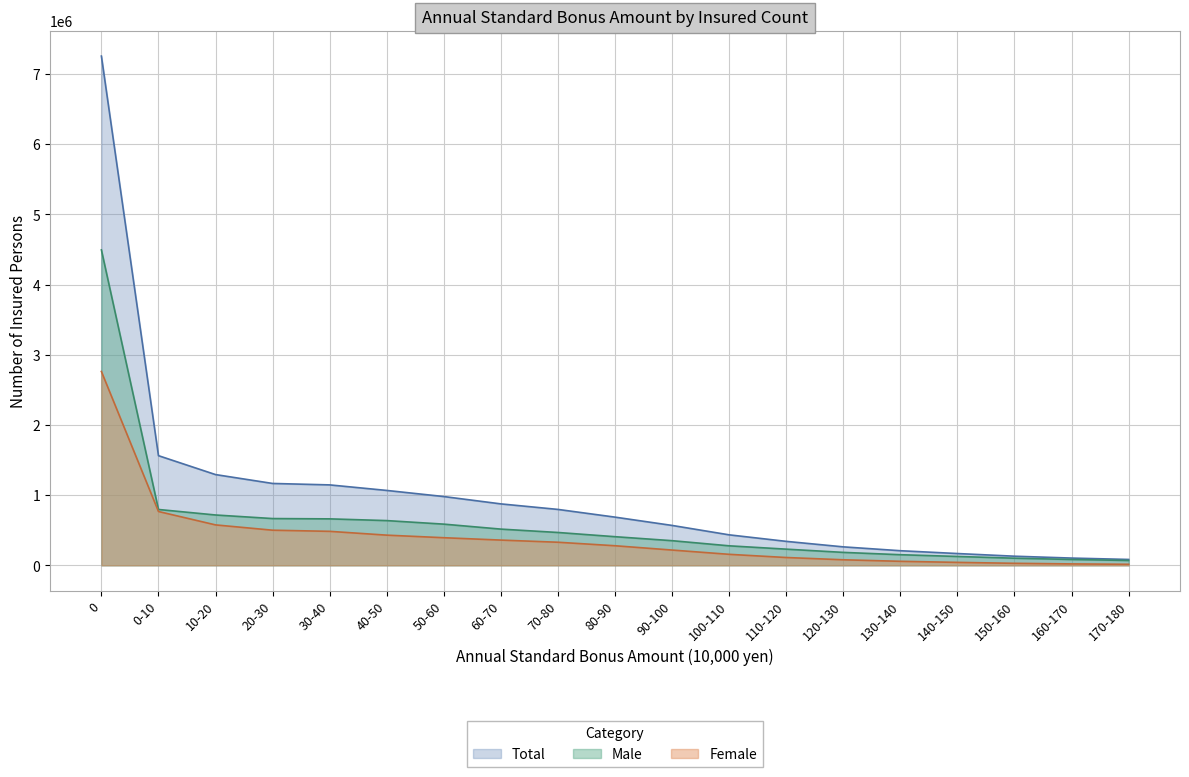

How many lines are shown in the chart?

3